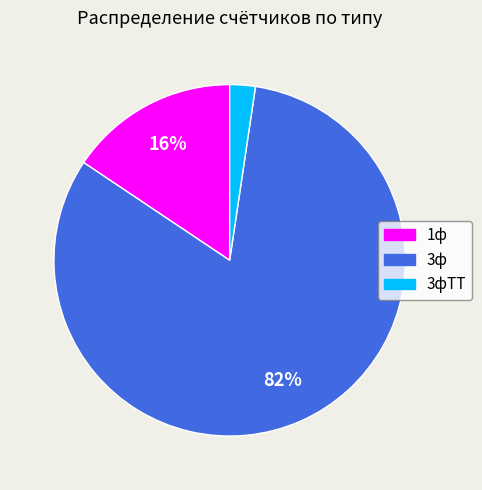

To the nearest percent, what is the average slice percentage?

33%